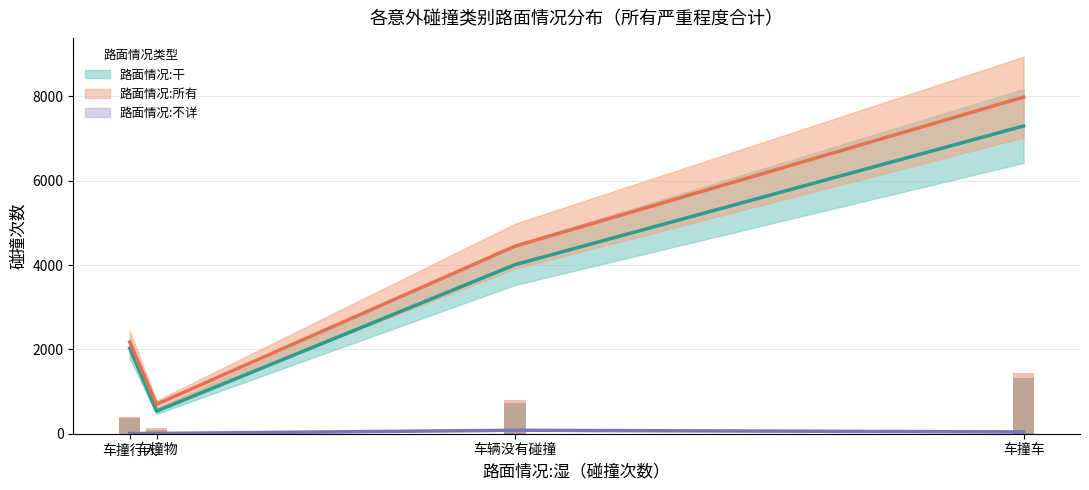

How many data points does each series have?

4